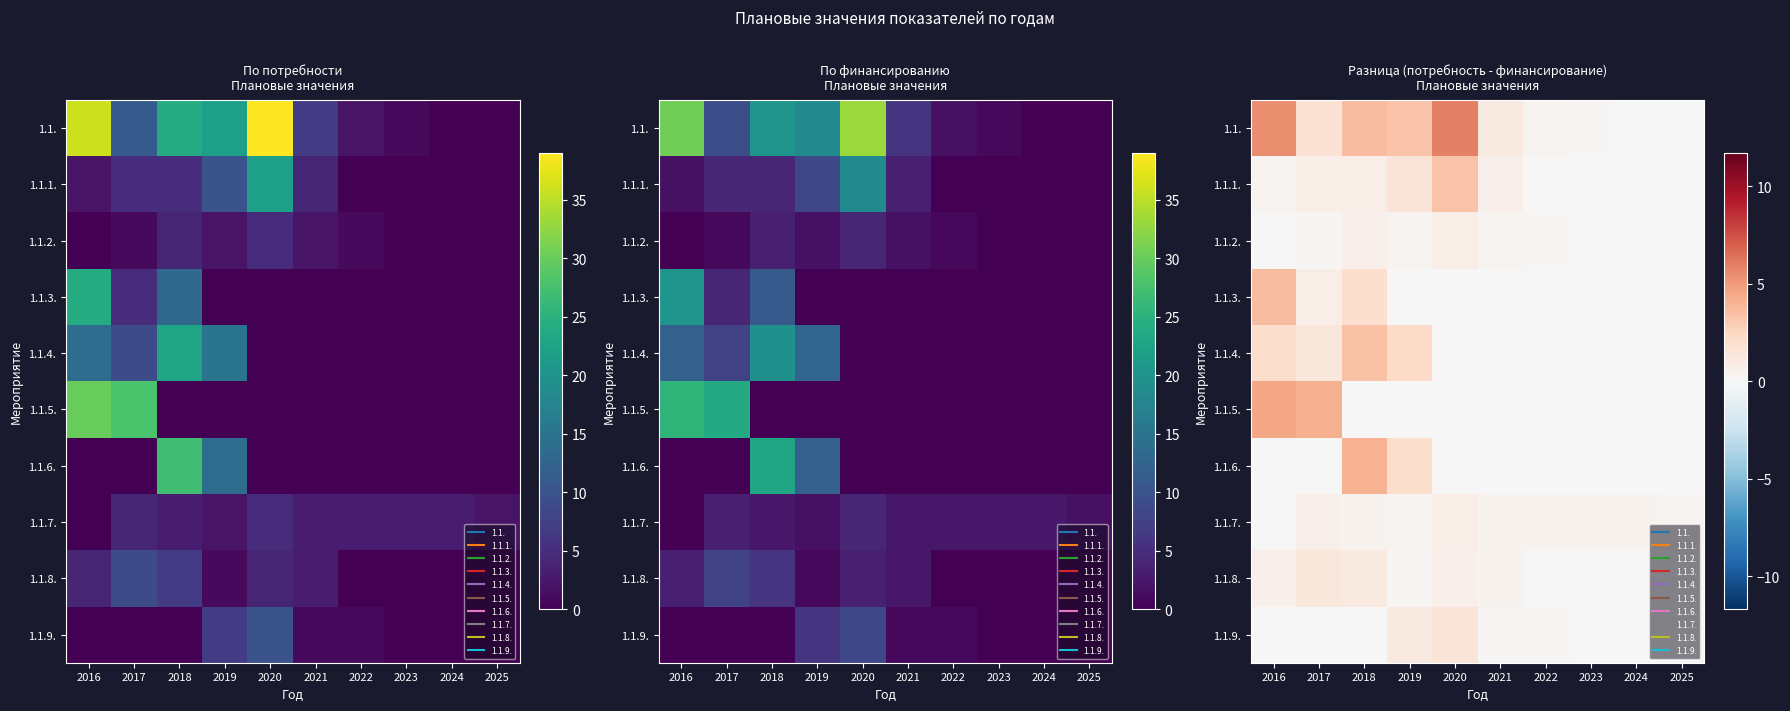

At which category is the sum across all series the highest?

2016